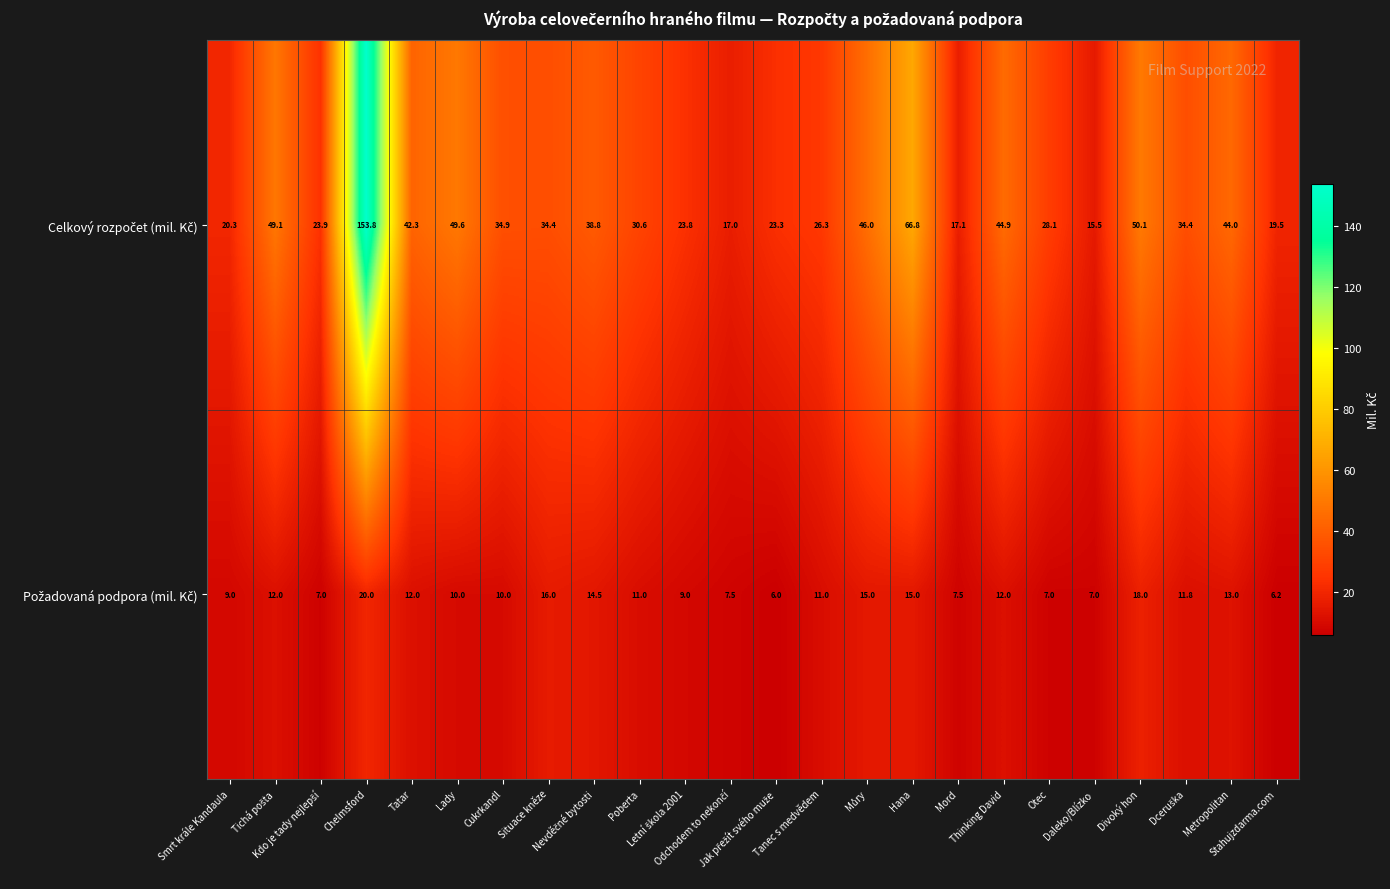

How many series are shown in this chart?

2